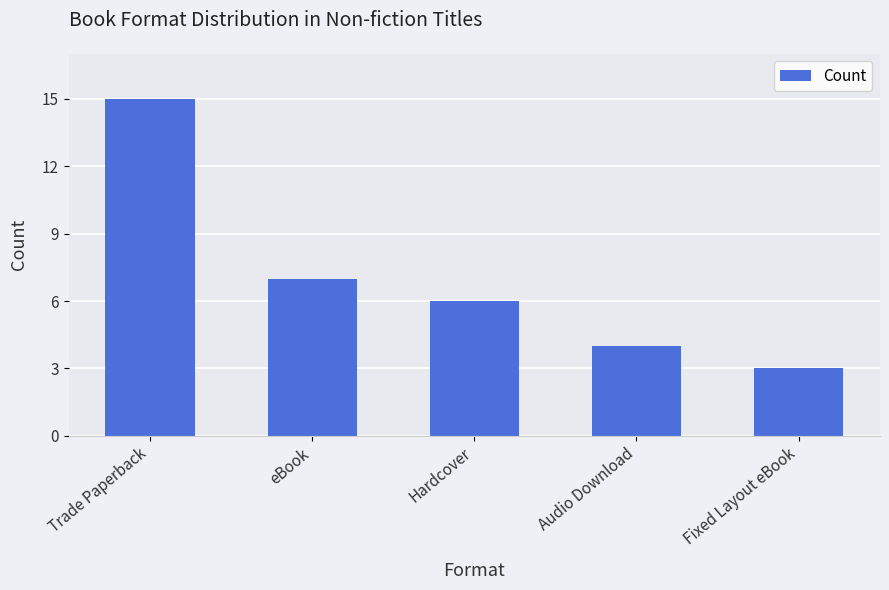

What is the greatest value displayed?

15